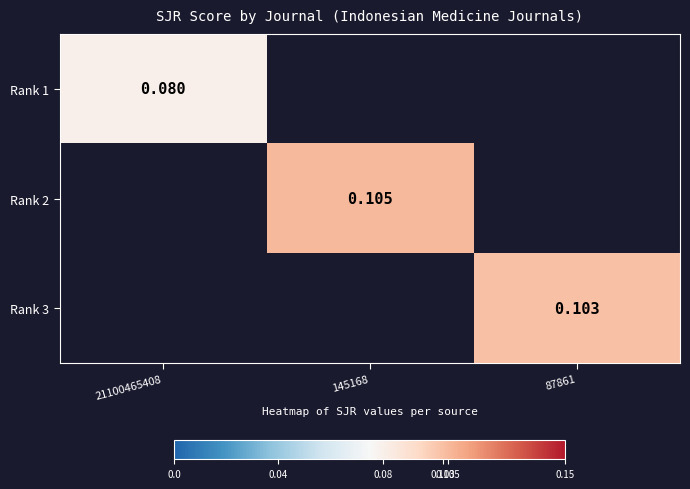

How many distinct data groups are displayed?

3